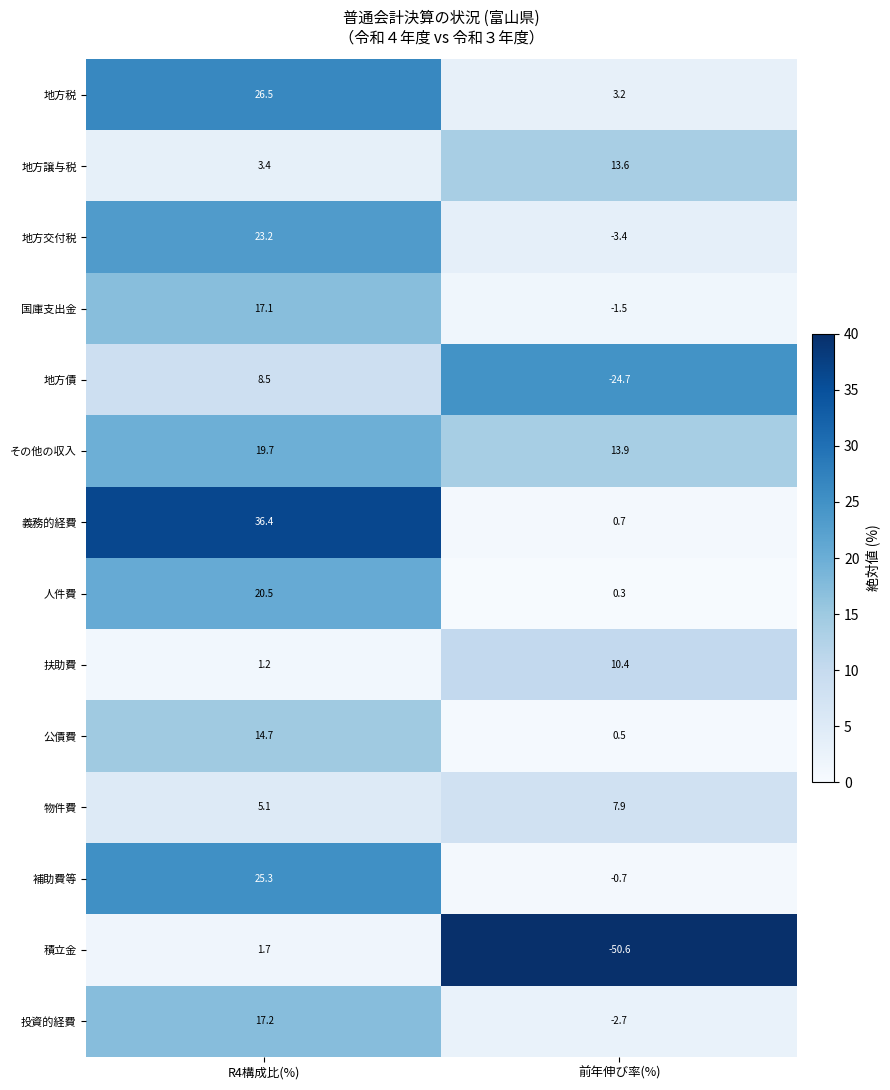

Which category has the lowest value across all series?

前年伸び率(%)